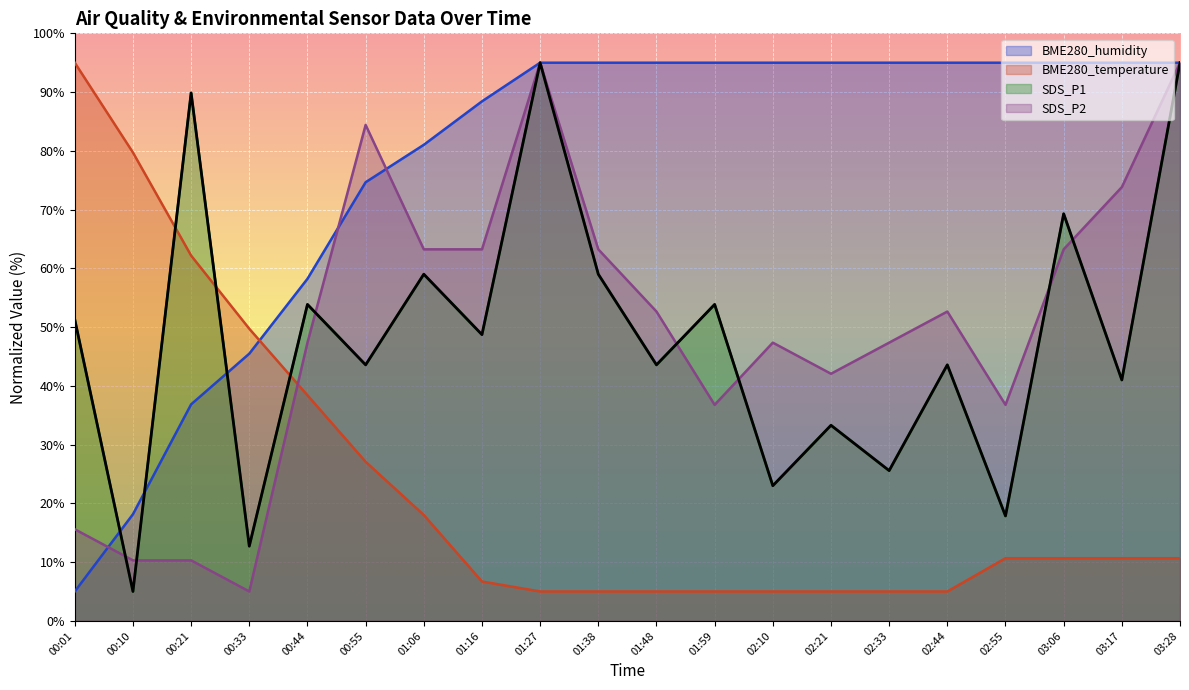

What is the highest value of the BME280_humidity series?

95.0